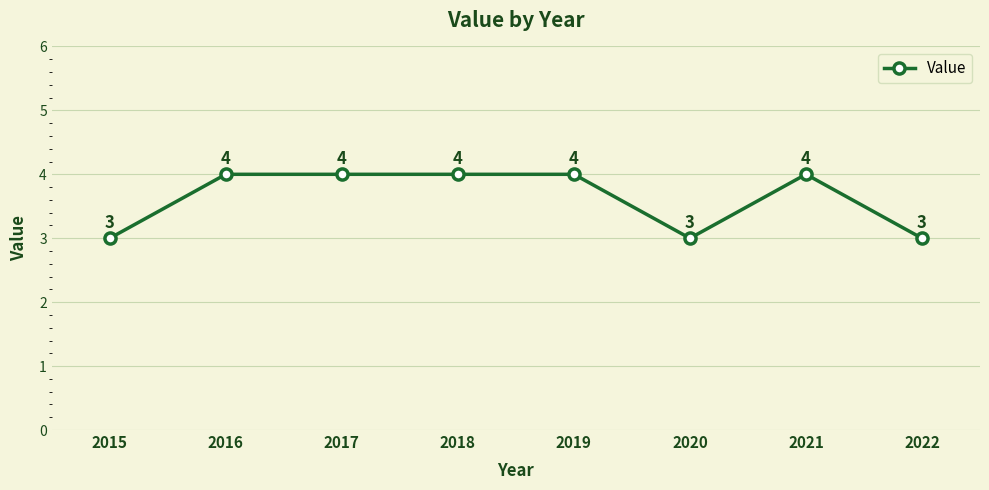

What is the change in value from 2020 to 2021?

+1